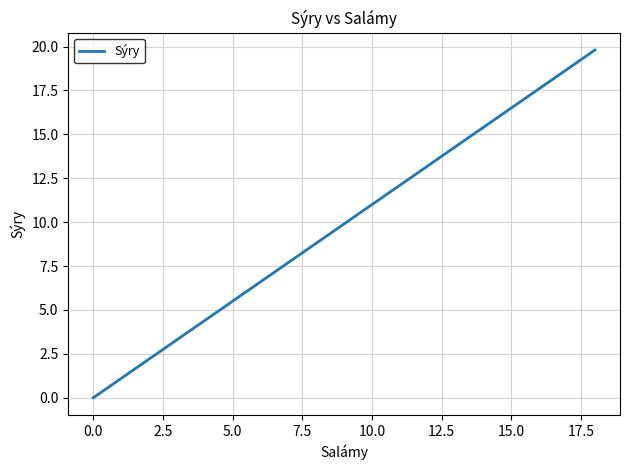

What is the maximum value shown in the chart?

19.8